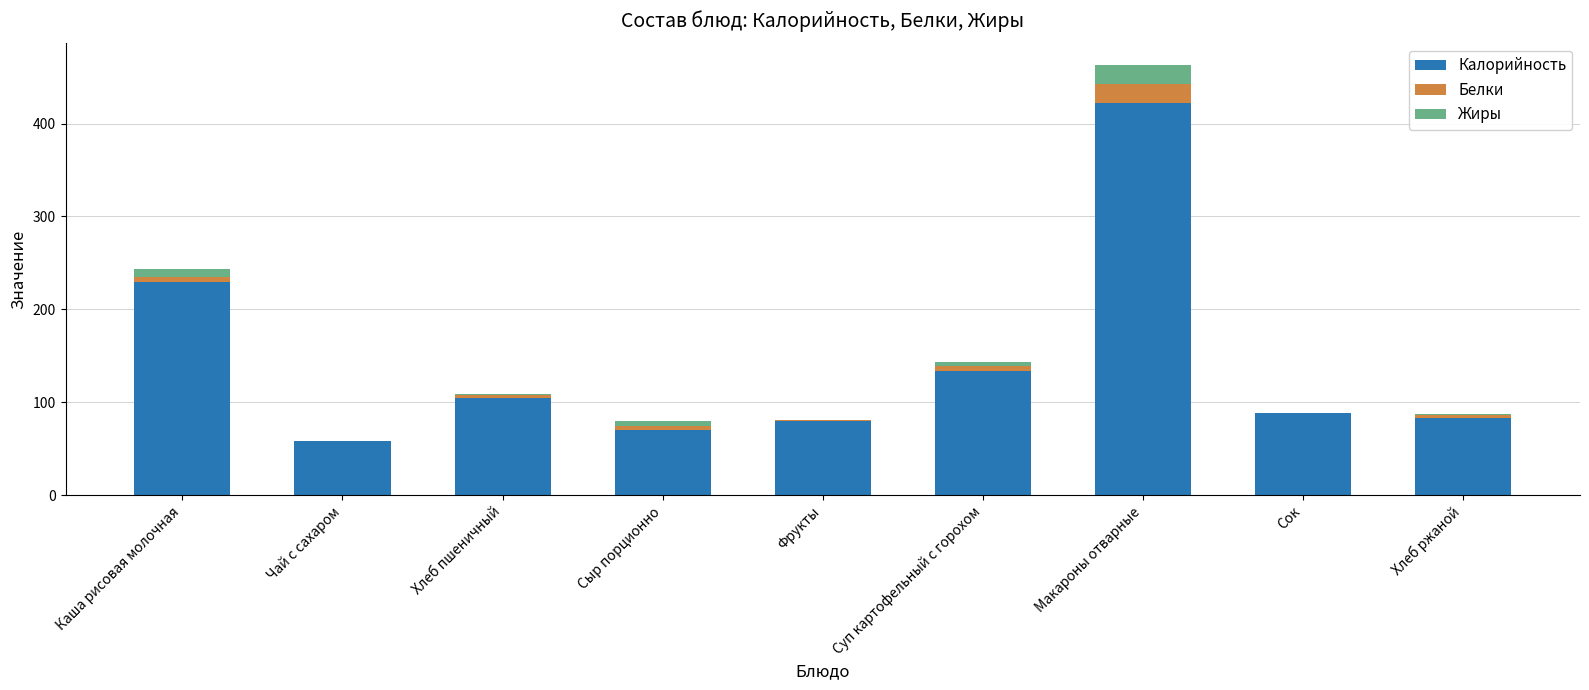

At which category is the sum across all series the highest?

Макароны отварные